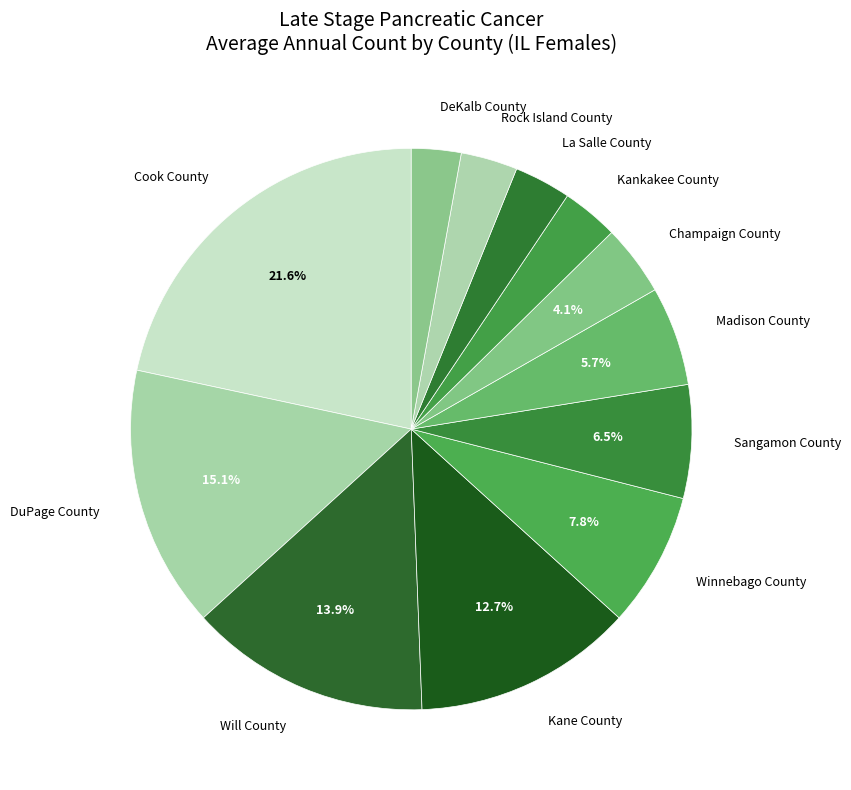

What is the ratio of the value at DuPage County to the value at Winnebago County?

1.9